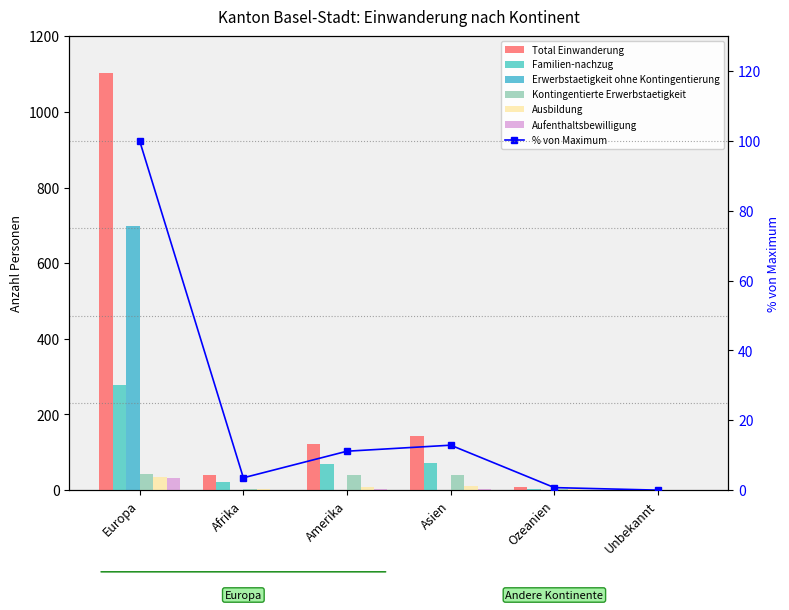

List the labels in order of Ausbildung value, largest first.

Europa, Asien, Amerika, Afrika, Ozeanien, Unbekannt